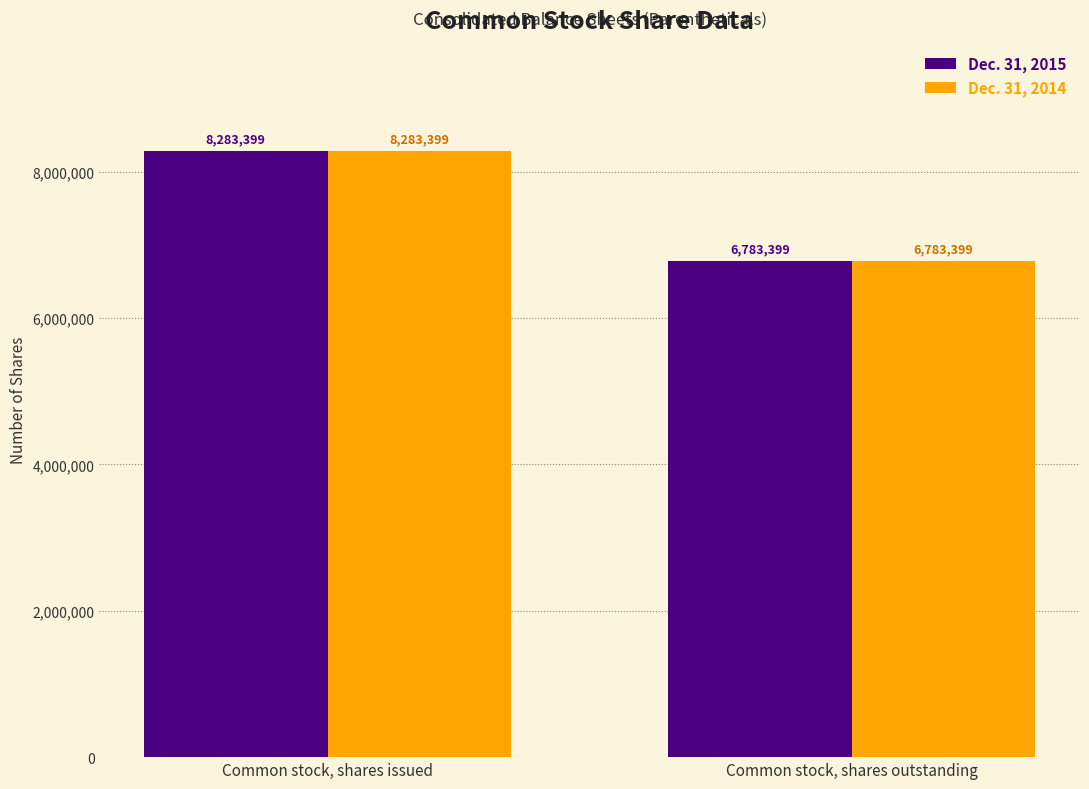

Reading right to left, transcribe all the data shown in this chart.

Dec. 31, 2015: Common stock, shares outstanding=6783399	Common stock, shares issued=8283399
Dec. 31, 2014: Common stock, shares outstanding=6783399	Common stock, shares issued=8283399